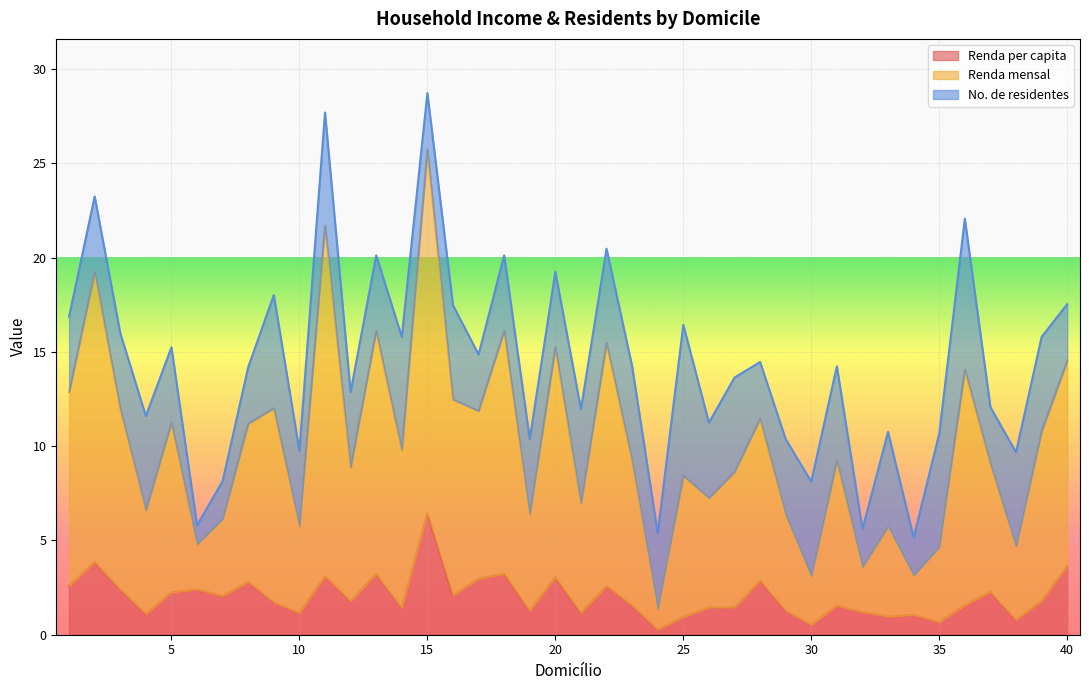

What value does the Renda per capita series have at 25?

0.9